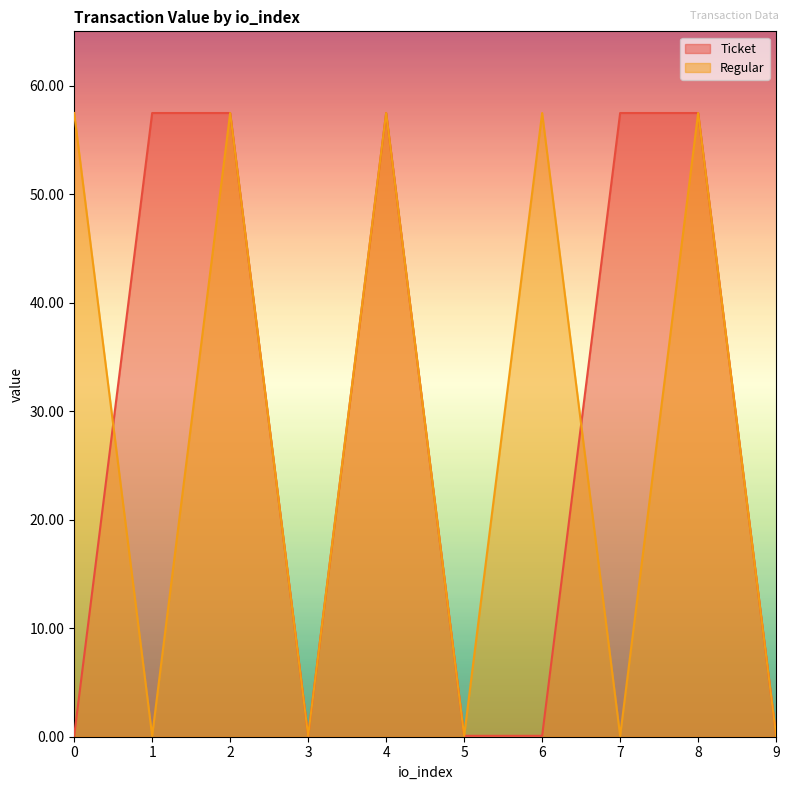

The value of Ticket at 2 is 78.4. True or false?

False